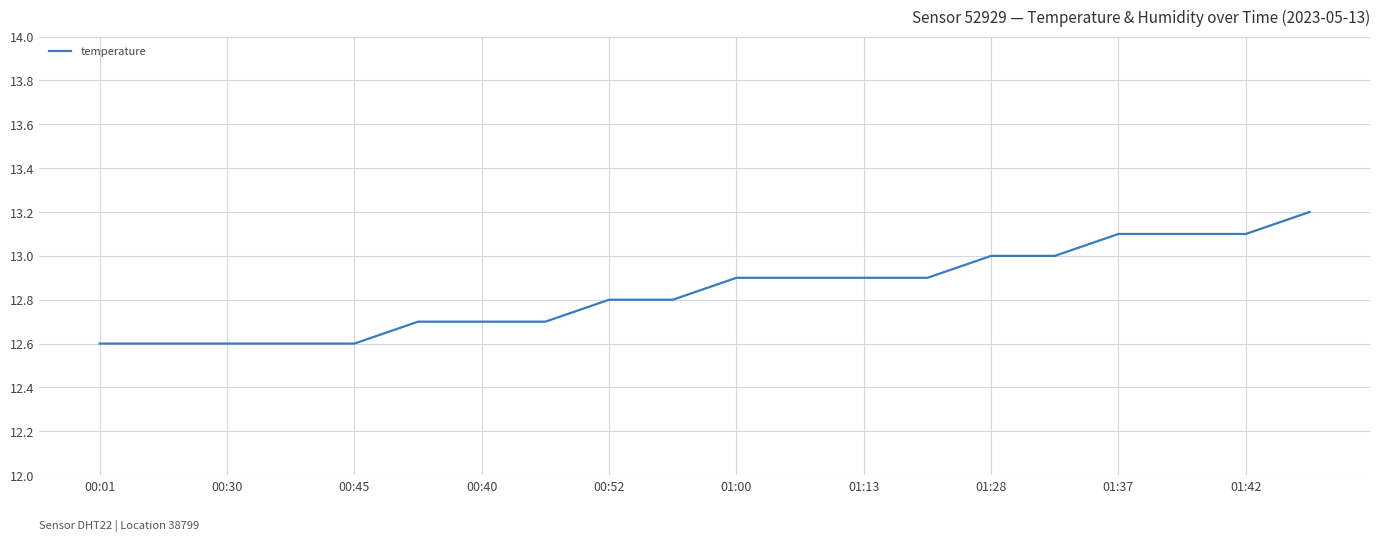

What is the difference between the second highest and minimum values?

0.5